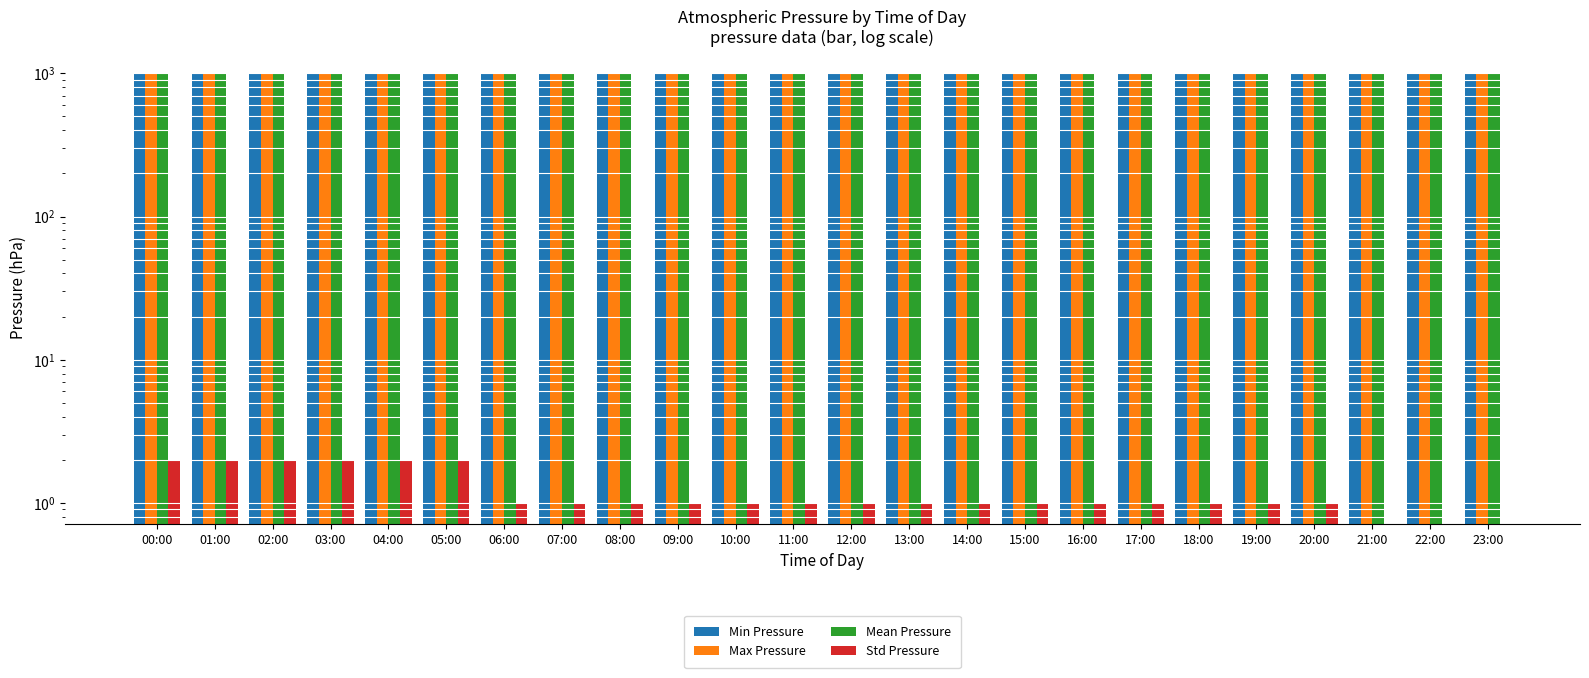

Between 22:00 and 12:00, which is larger?

22:00